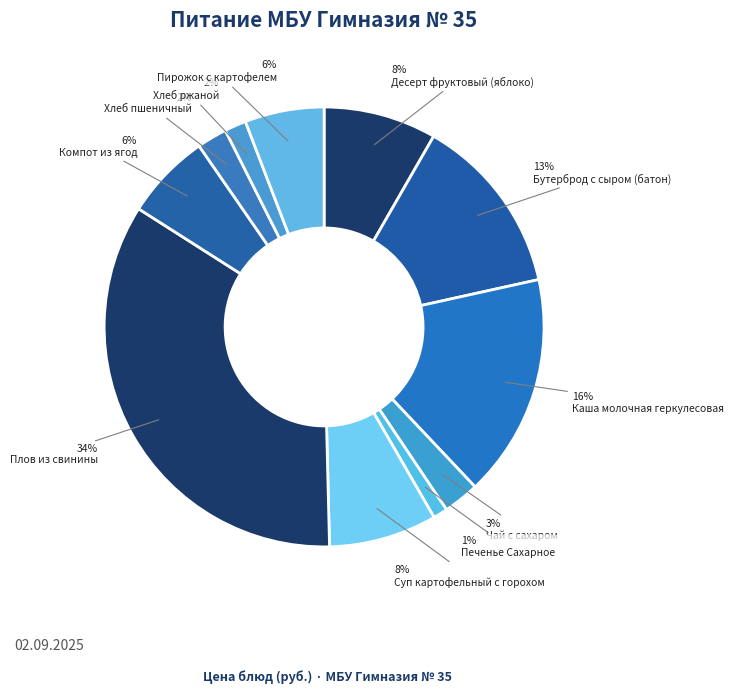

What percentage is the Хлеб пшеничный slice, to the nearest percent?

2%